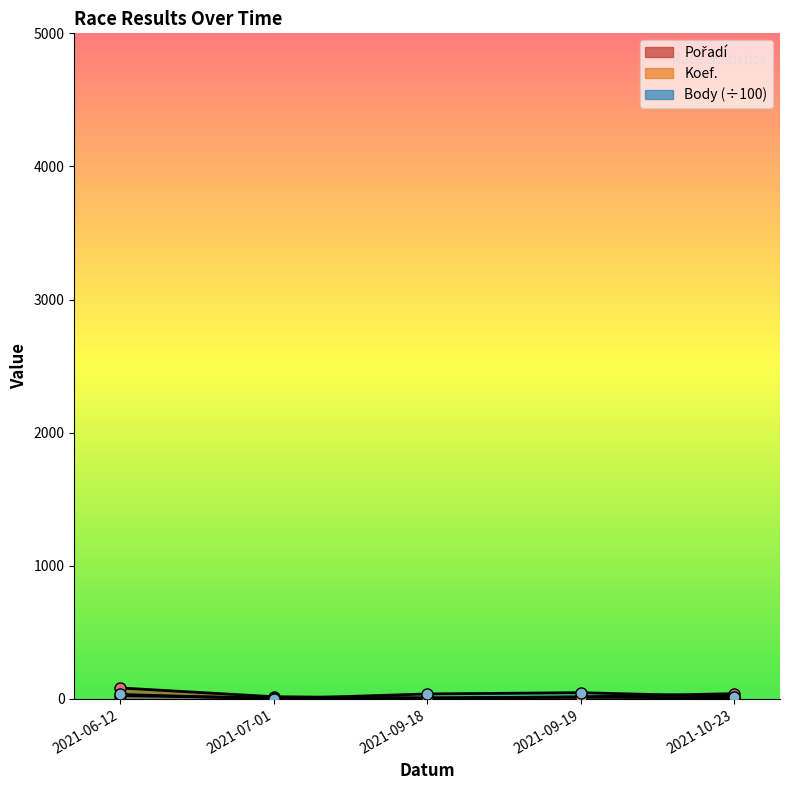

What is the value of the Body point at the 5th from the left?

17.0